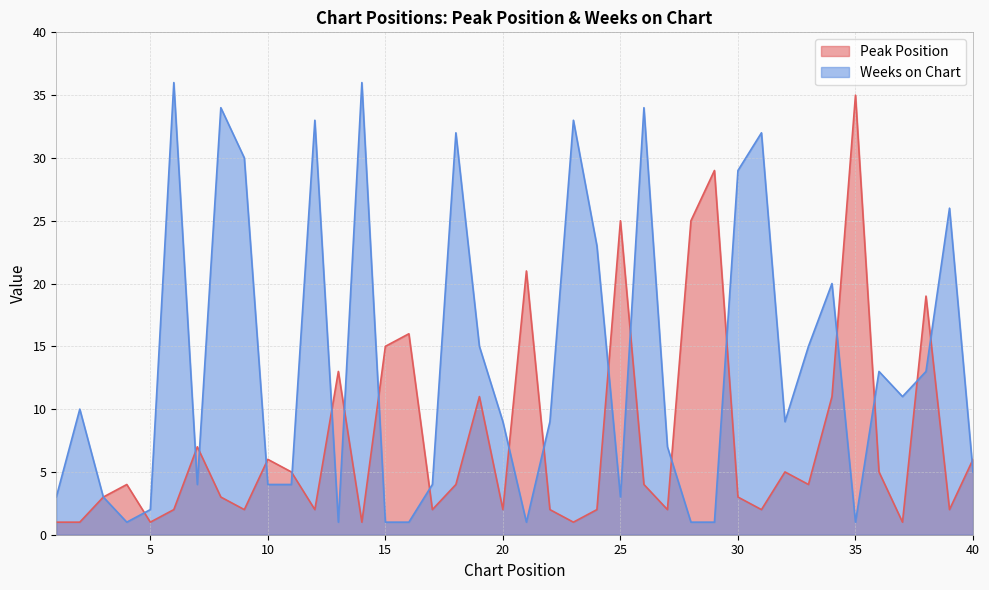

True or false: Weeks on Chart has a value of 26 at 39.

True